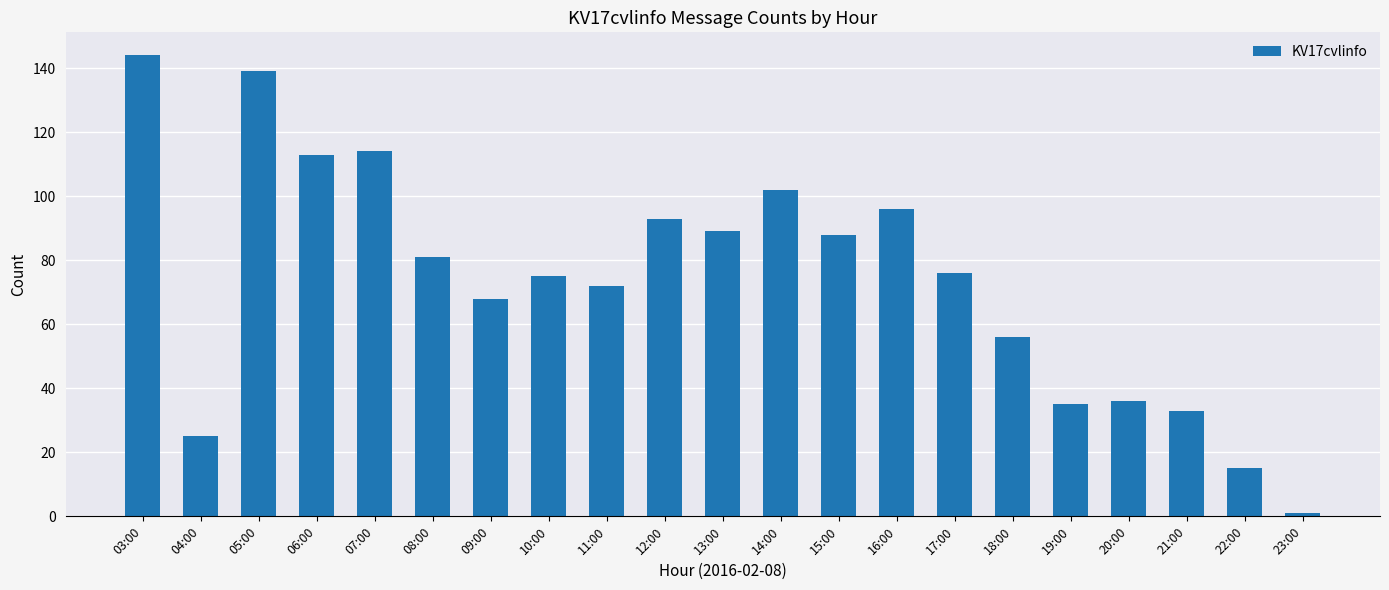

What is the change in value from 15:00 to 16:00?

+8